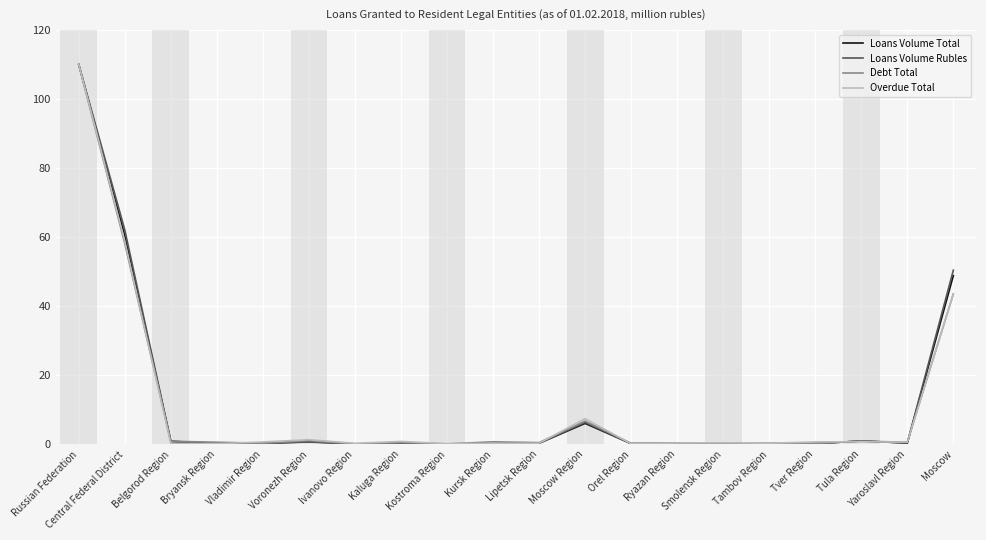

What is the average value of the Debt Total series?

11.3